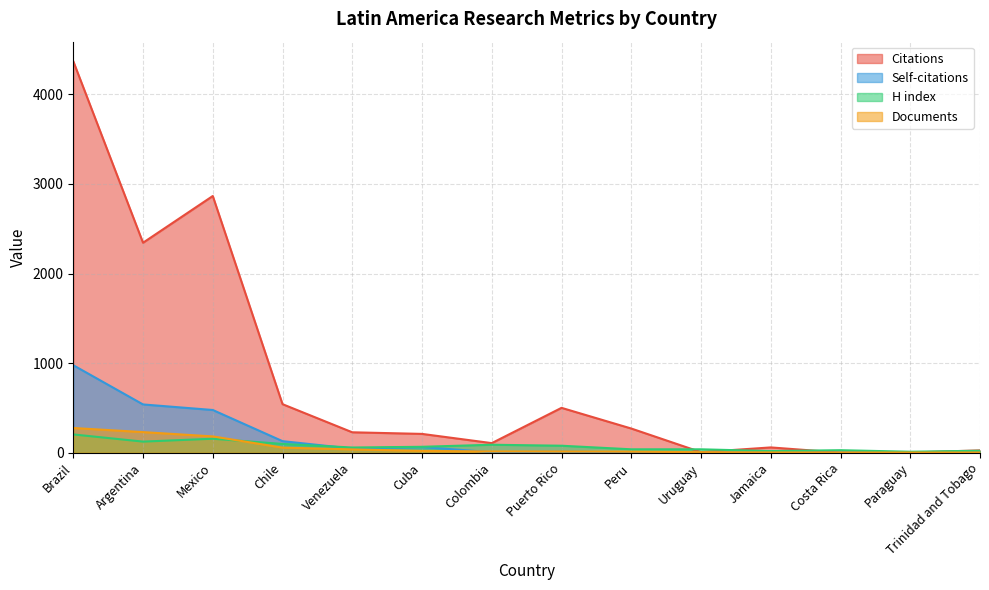

Does the chart have visible grid lines?

Yes